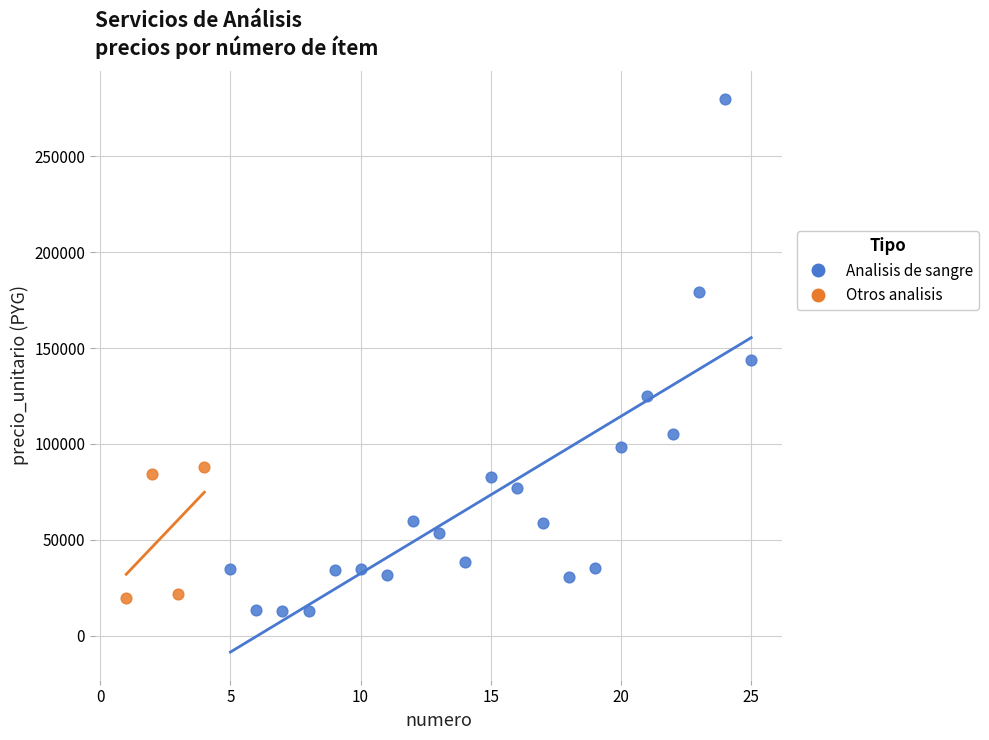

Which series reaches the maximum Y coordinate?

Analisis de sangre